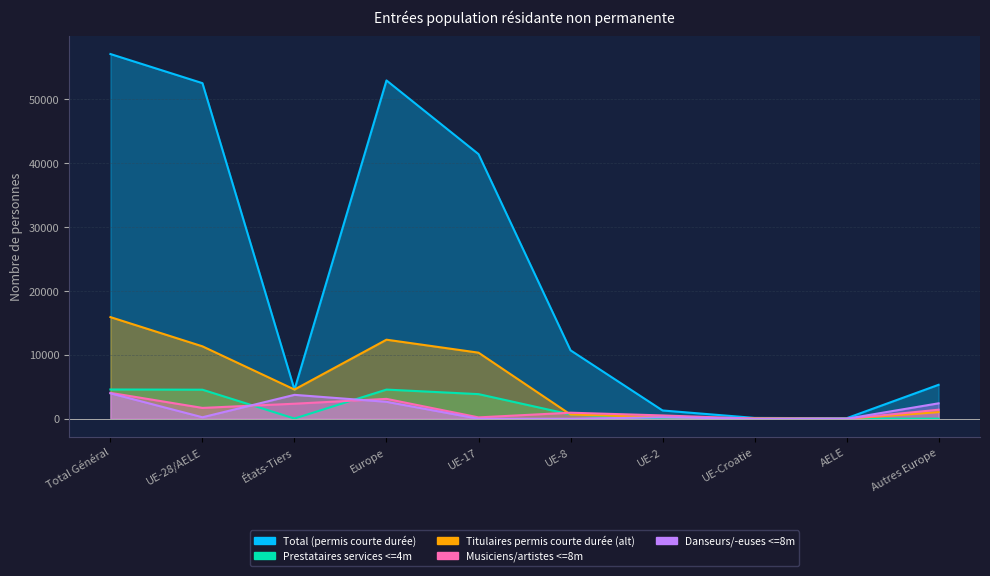

At how many categories does at least one series exceed 56661?

1